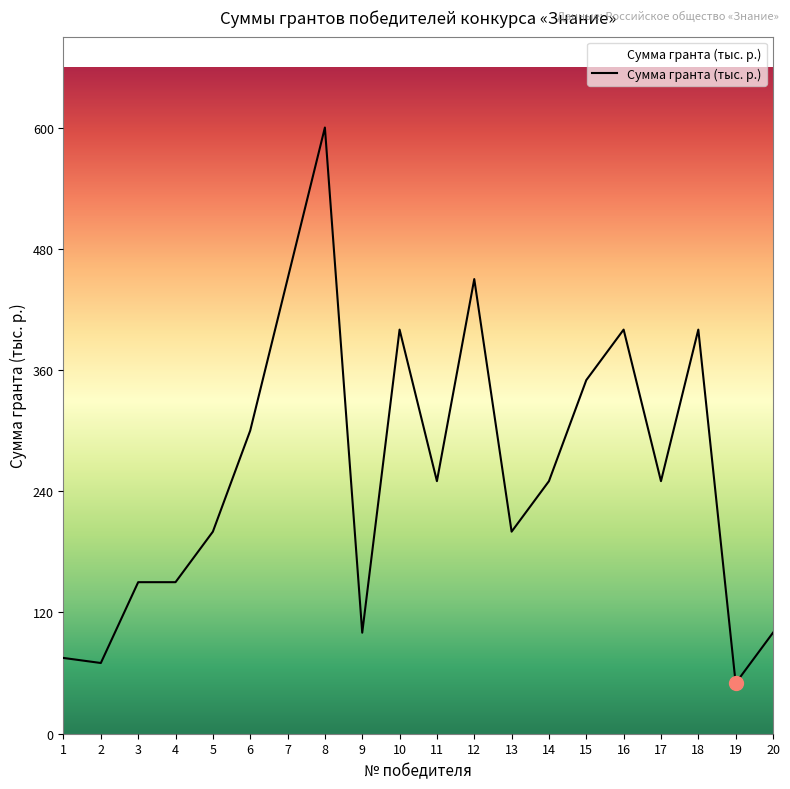

What is the difference between the maximum and minimum values?

550